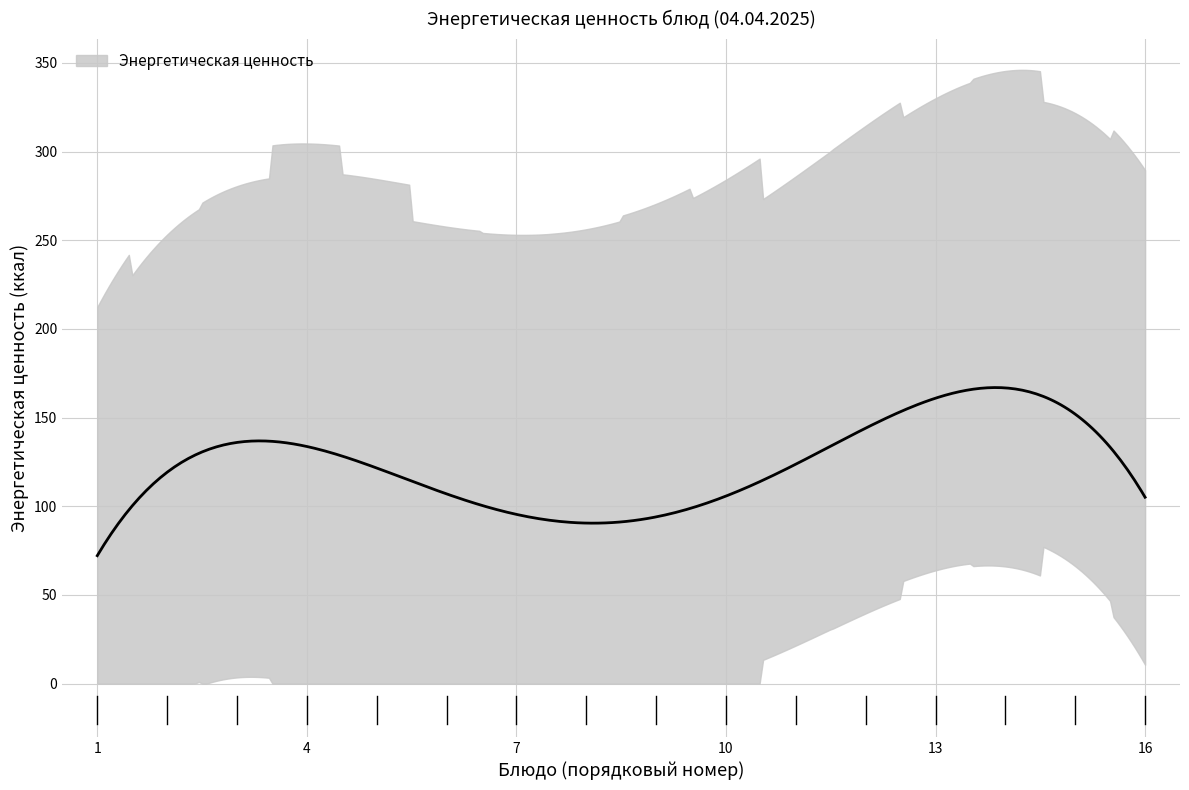

What is the difference between the second highest and minimum values?

249.4